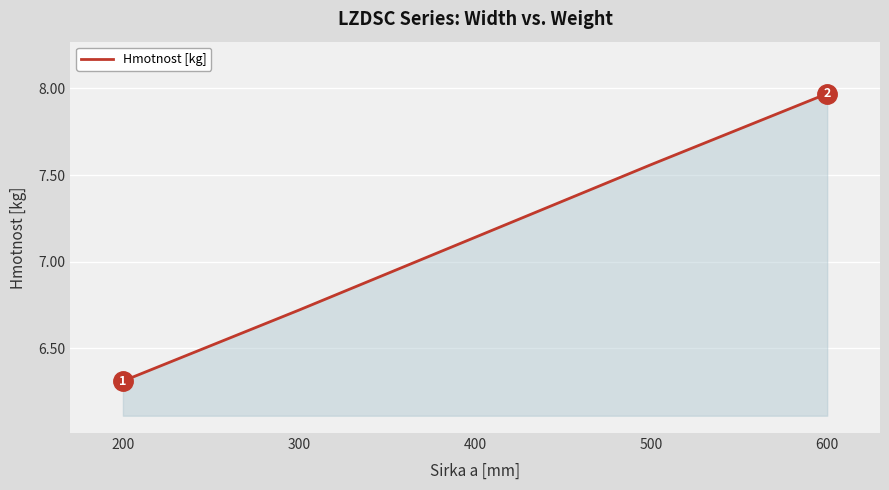

How many lines are shown in the chart?

1